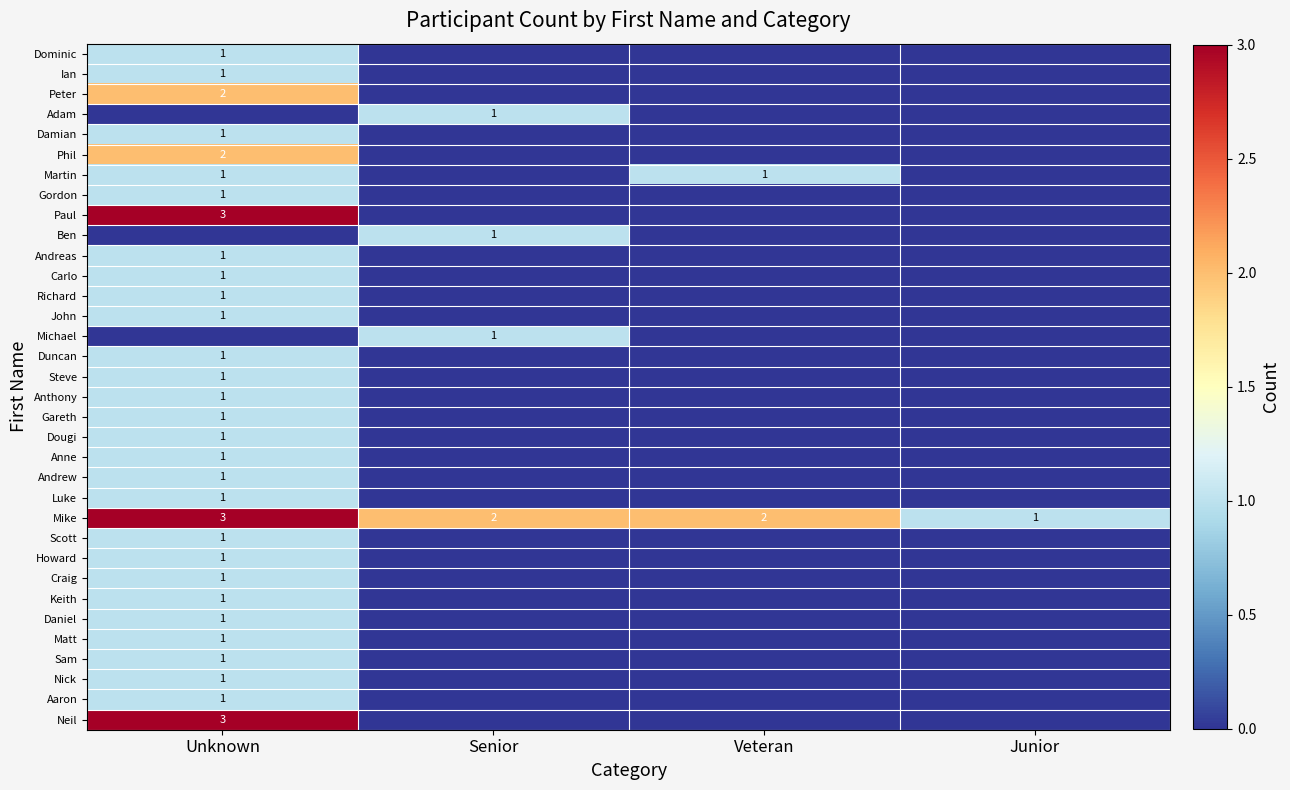

Which series changed the most between Unknown and Junior?

Paul